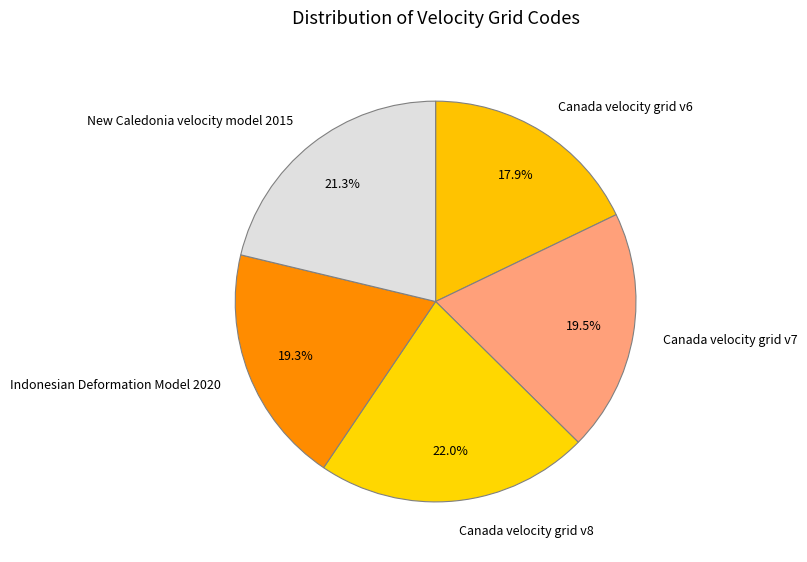

The Canada velocity grid v8 slice represents 32% of the pie. True or false?

False